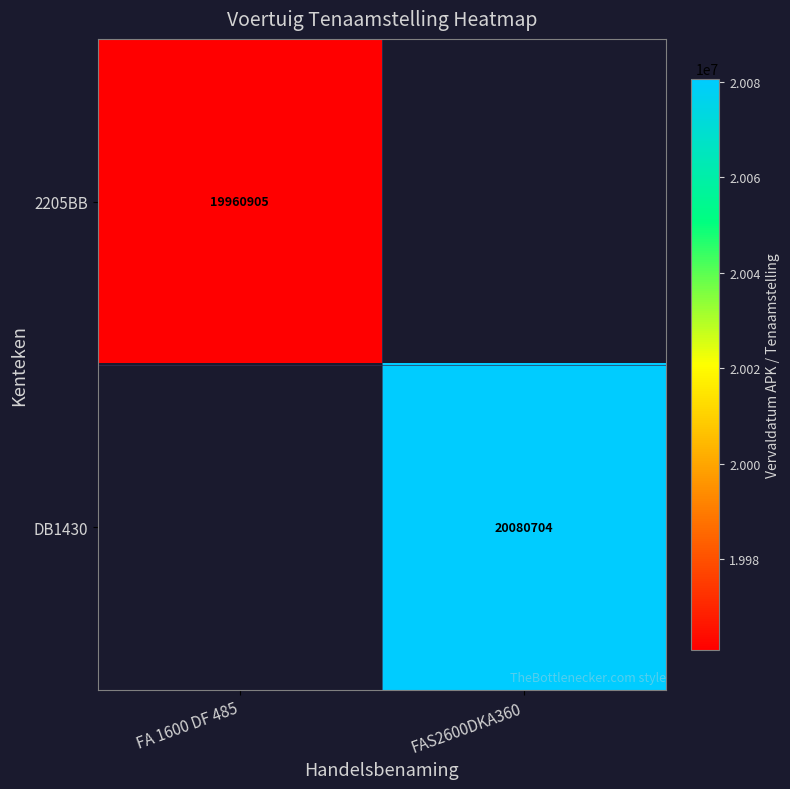

What is the maximum value shown in the chart?

20080704.0